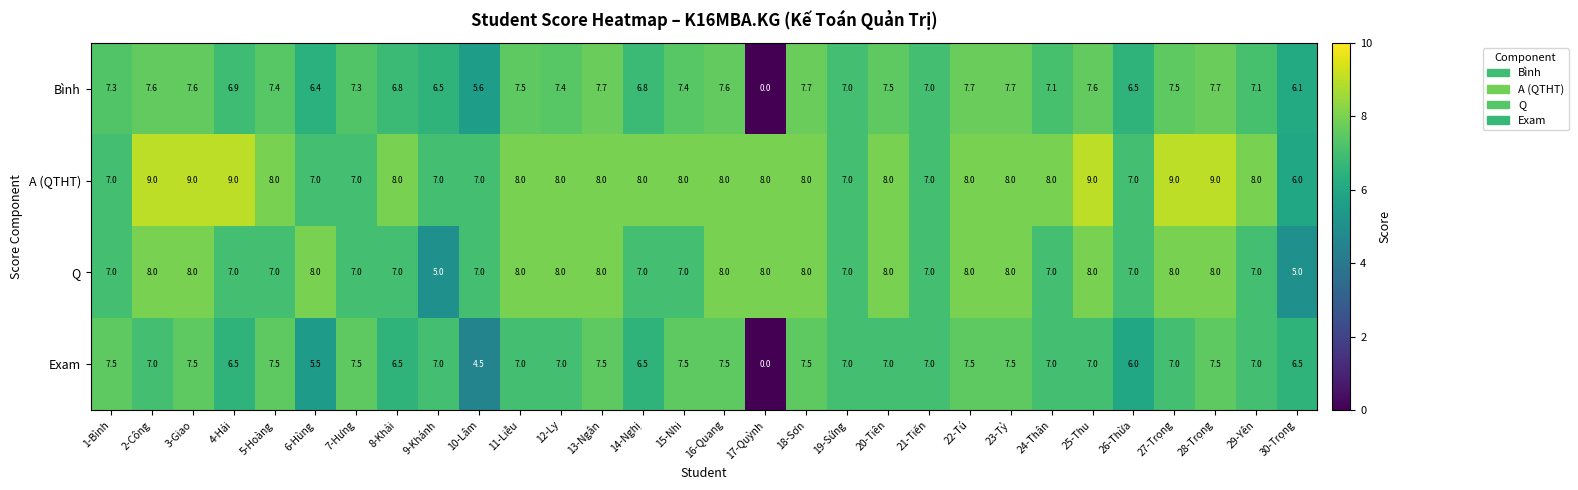

What is the difference between the Q values at 11-Liễu and 15-Nhi?

1.0